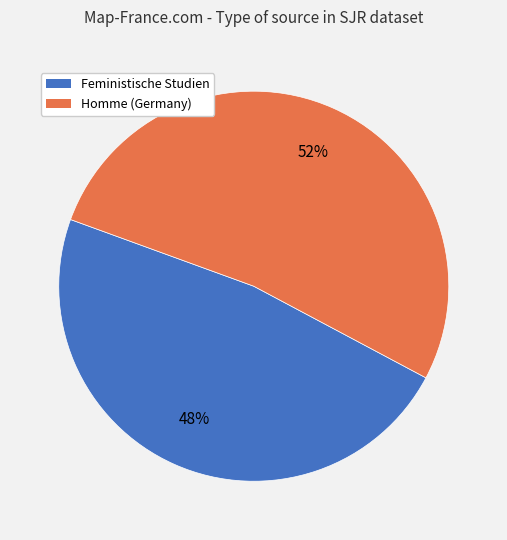

To the nearest percent, what percentage of the pie is Homme (Germany)?

52%